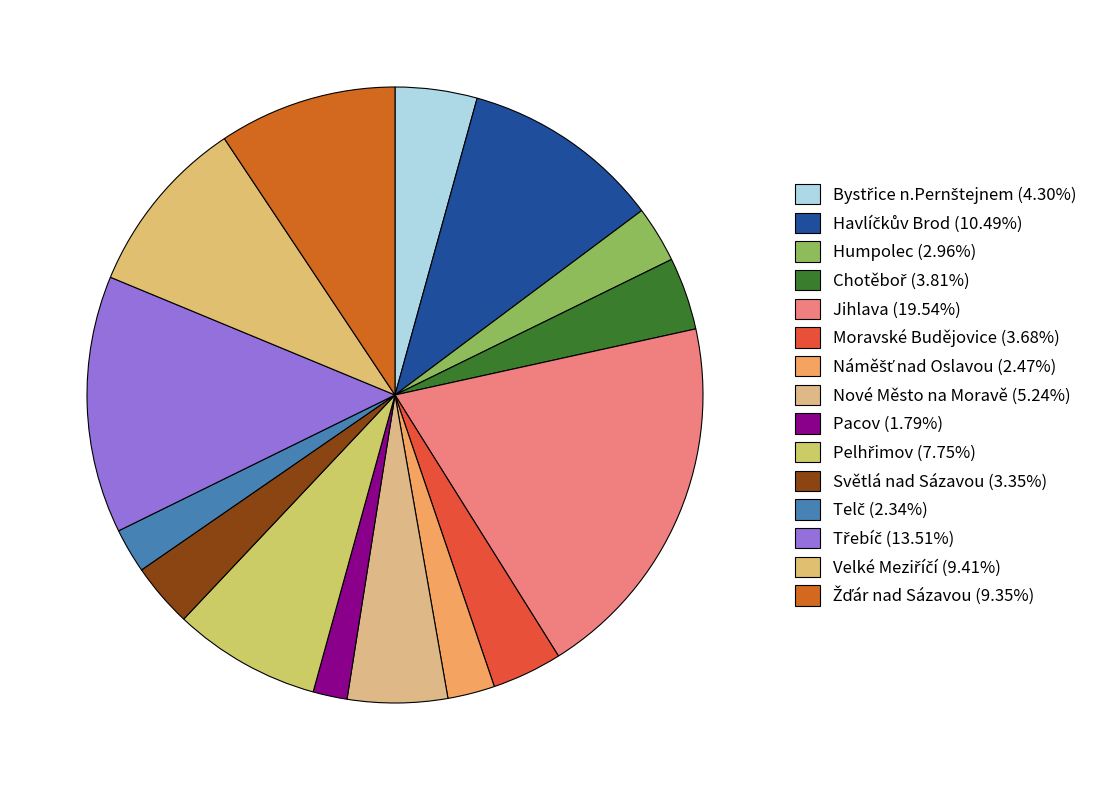

How many segments does this pie chart have?

15